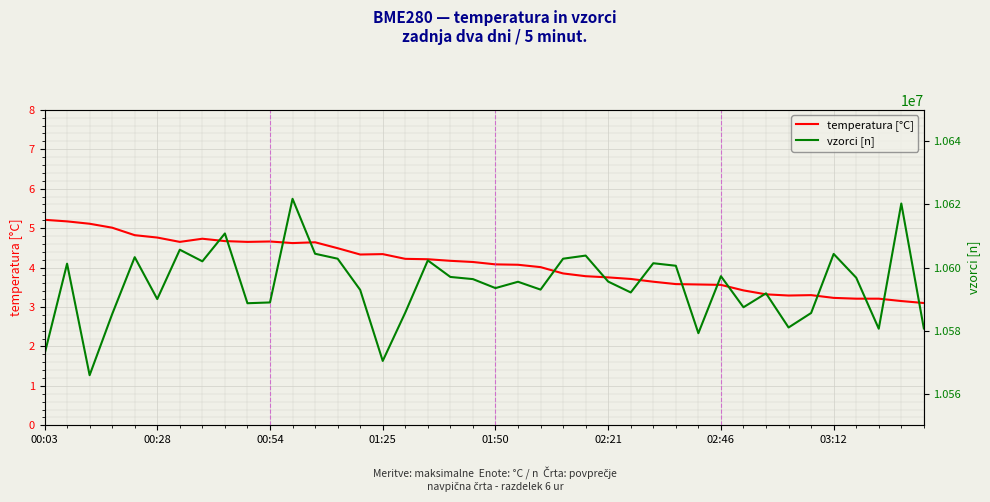

What is the maximum value for temperatura [°C]?

5.2